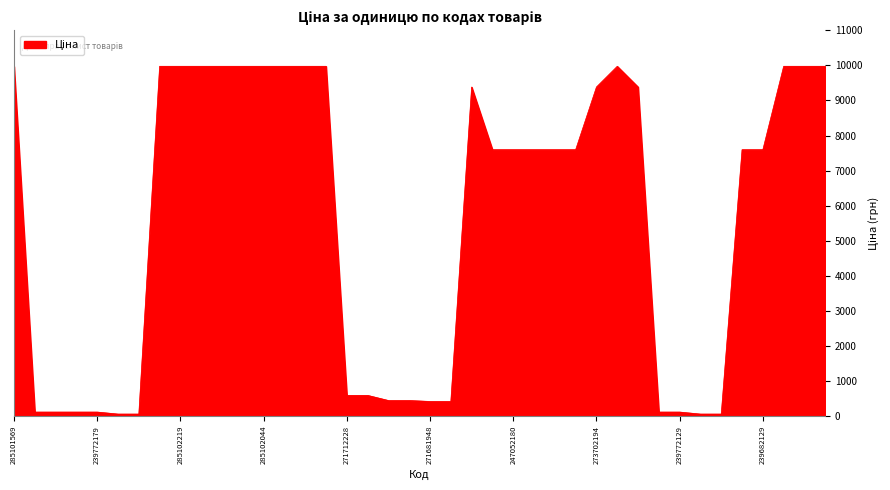

Does the chart display data point markers on the line(s)?

No